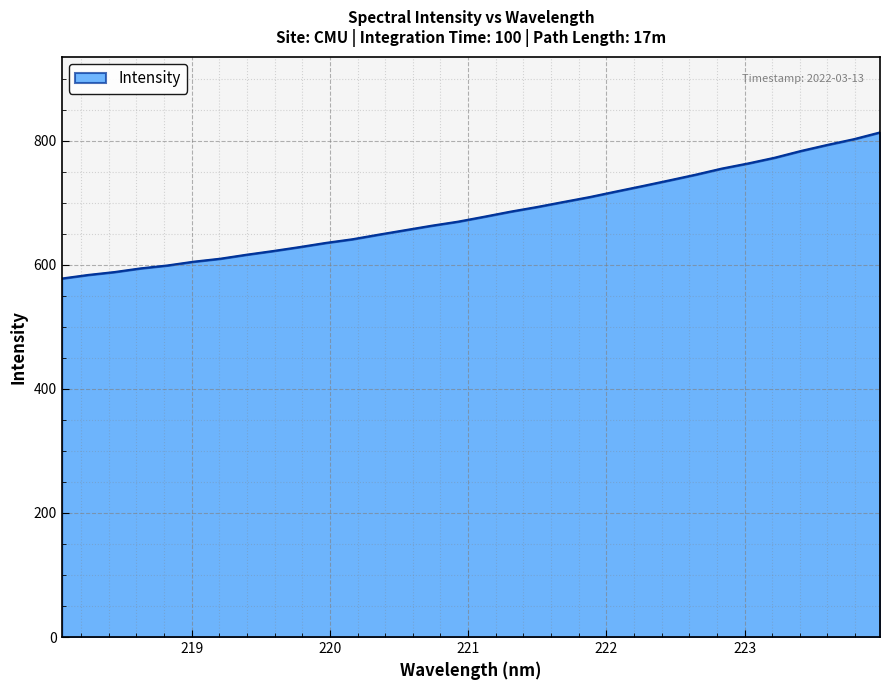

What is the smallest value displayed?

577.8